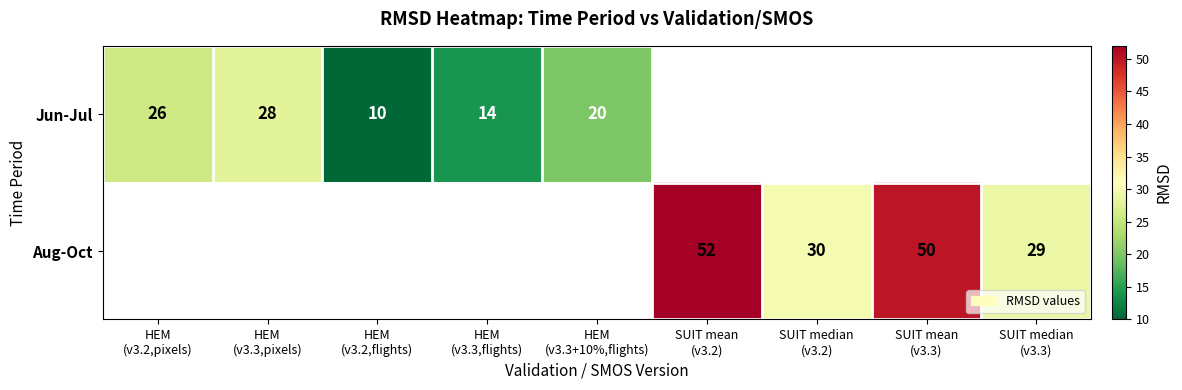

Is the value of Jun-Jul at HEM (v3.2,pixels) greater than the value of Aug-Oct at SUIT mean (v3.2)?

No